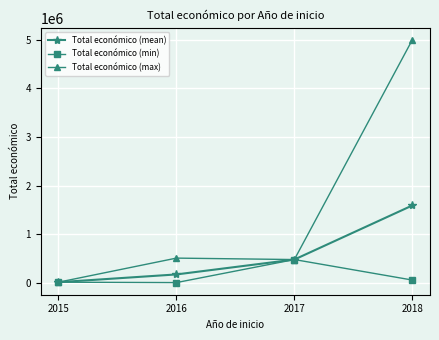

What is the value of the Total económico (max) point at the 3rd from the left?

479545.0